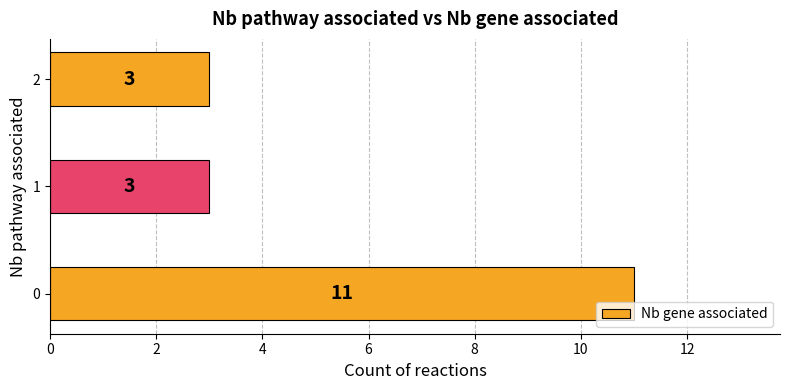

The chart shows a value of 1 at 1. True or false?

False